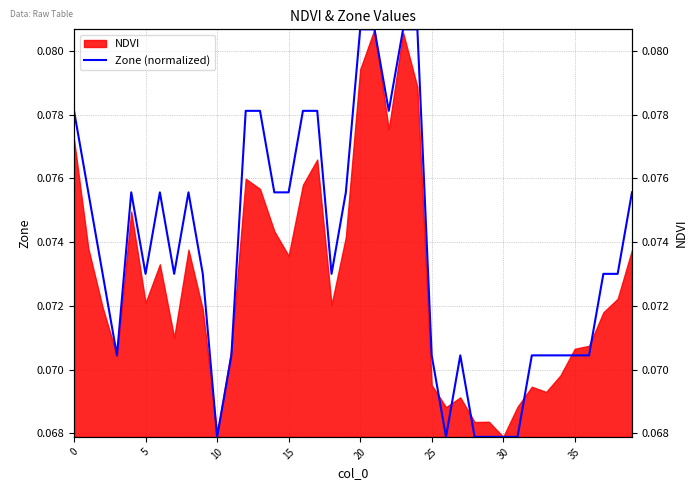

Is it true that the value at 30 is 0.1?

True